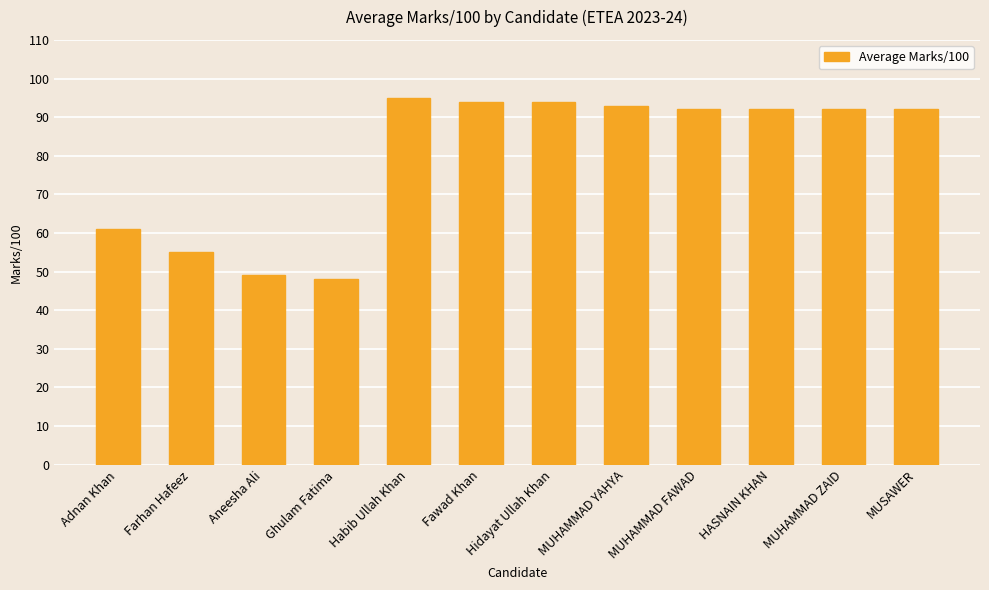

How many bars are there in total?

12